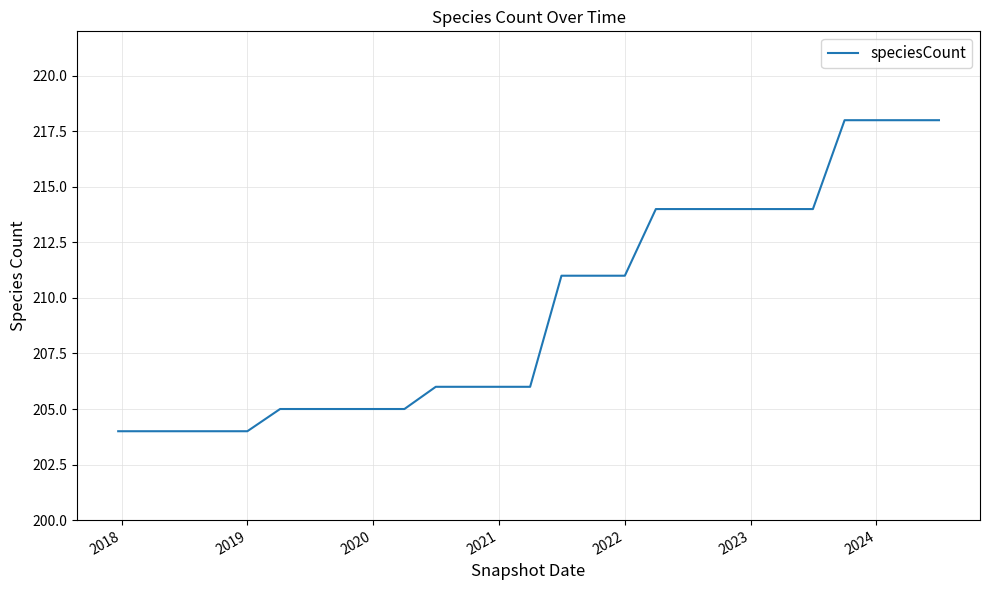

What is the minimum value shown in the chart?

204